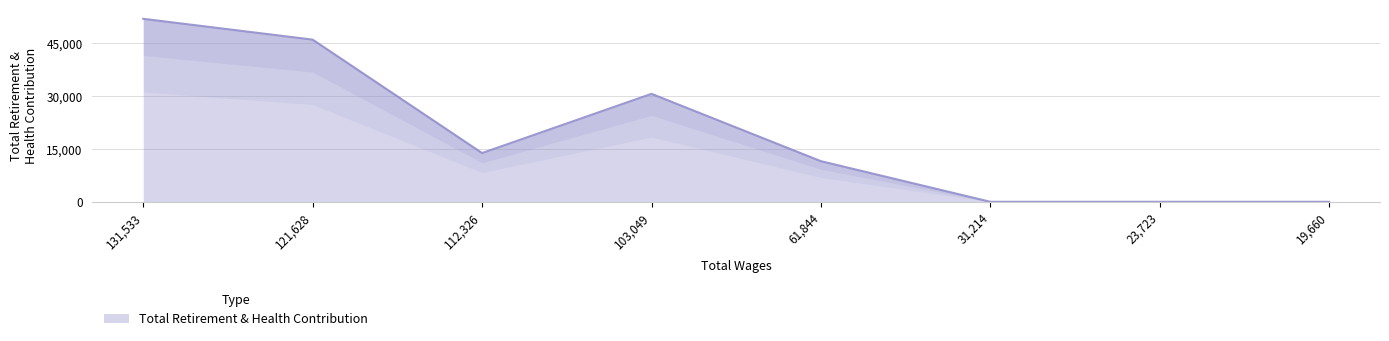

True or false: the data has more than 2 interior local peaks.

False